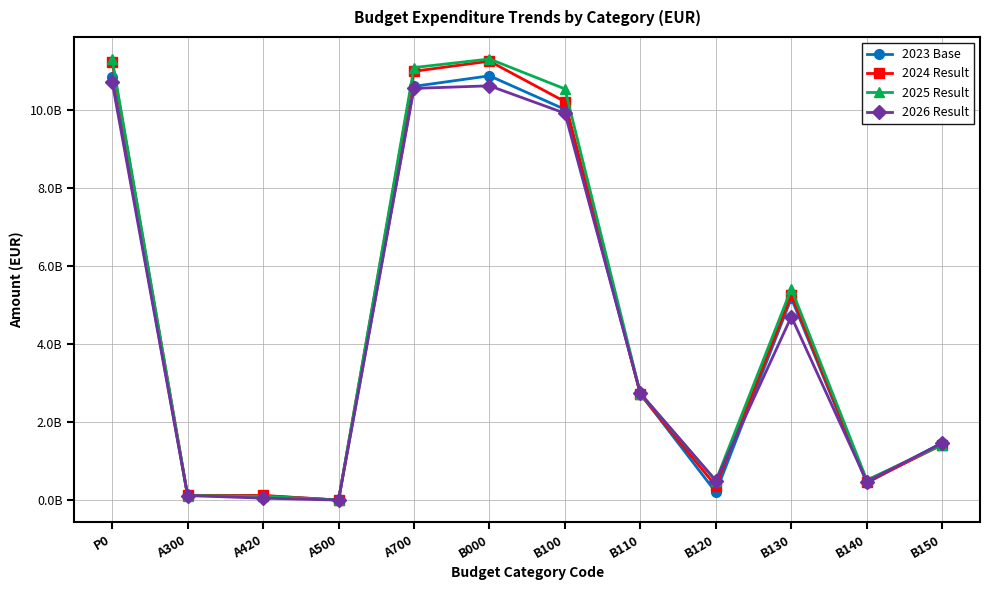

In 2024 Result, how many points are higher than both neighbors (excluding endpoints)?

2